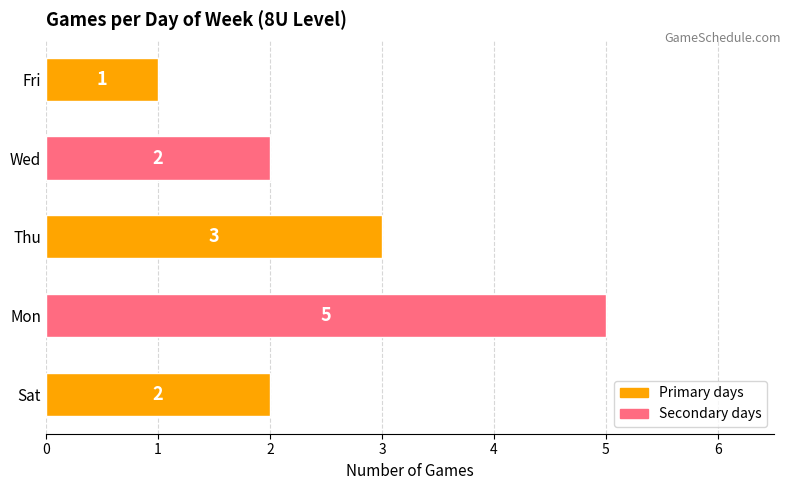

At which category does the chart reach its peak across all series?

Mon